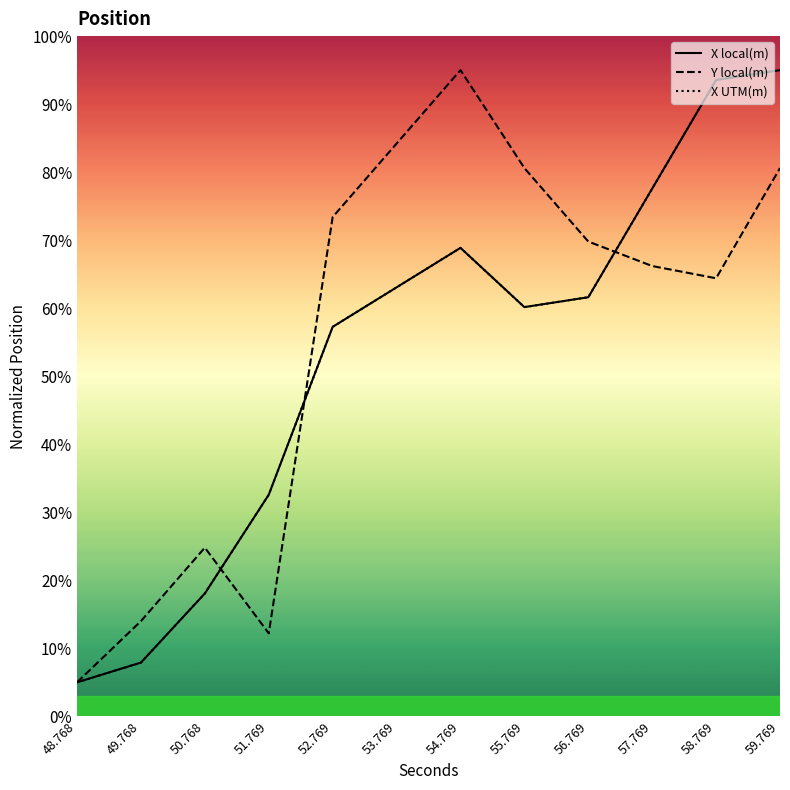

True or false: X local(m) and Y local(m) intersect in this chart.

True